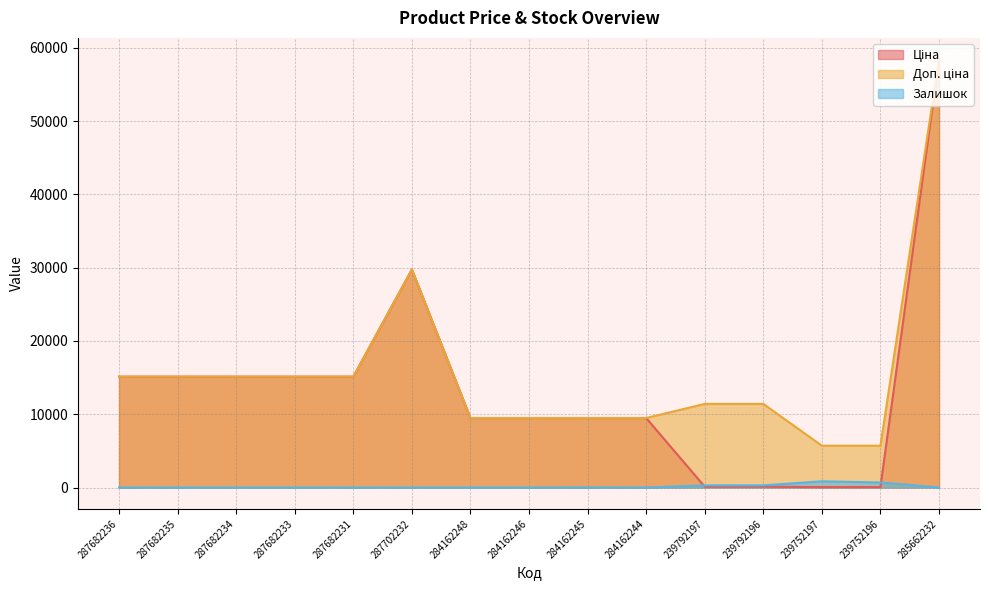

List the series in order of their peak value, highest first.

Ціна, Доп. ціна, Залишок